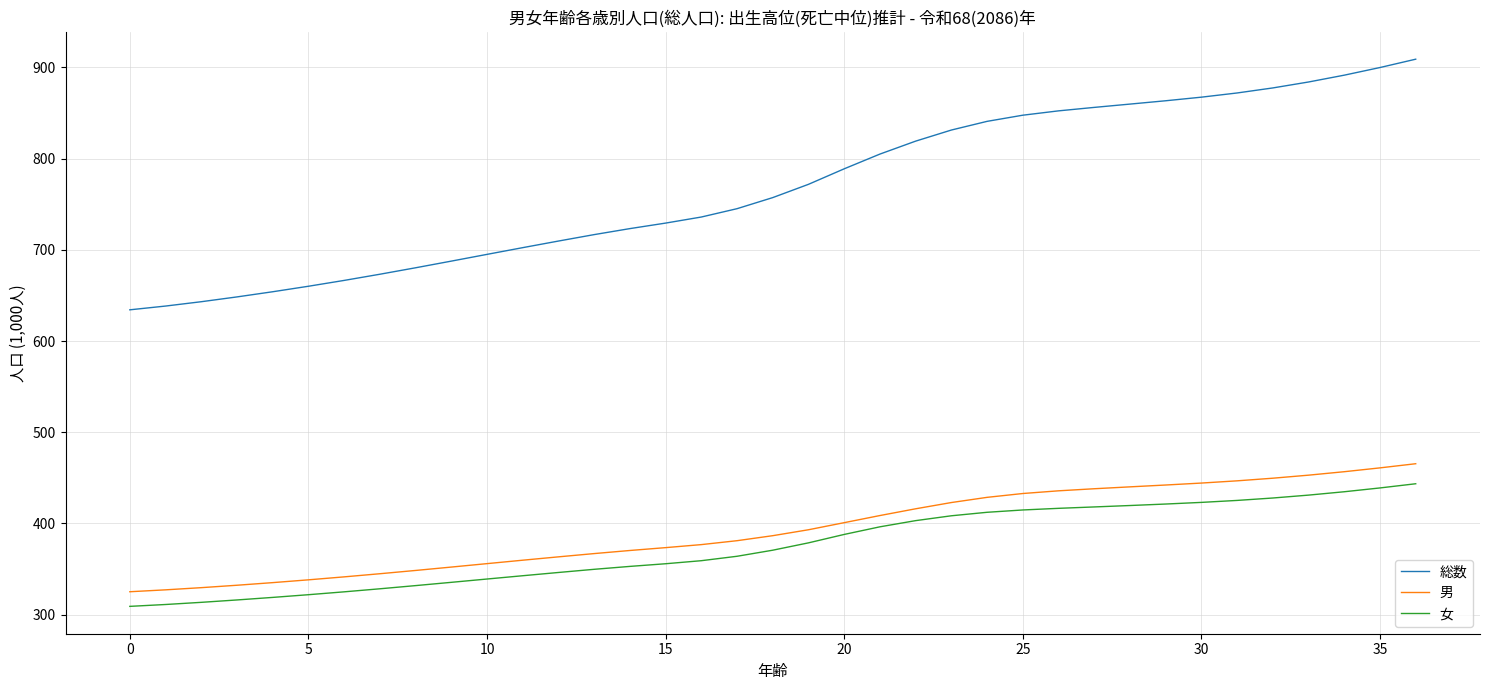

True or false: 総数 and 女 cross at least once.

False